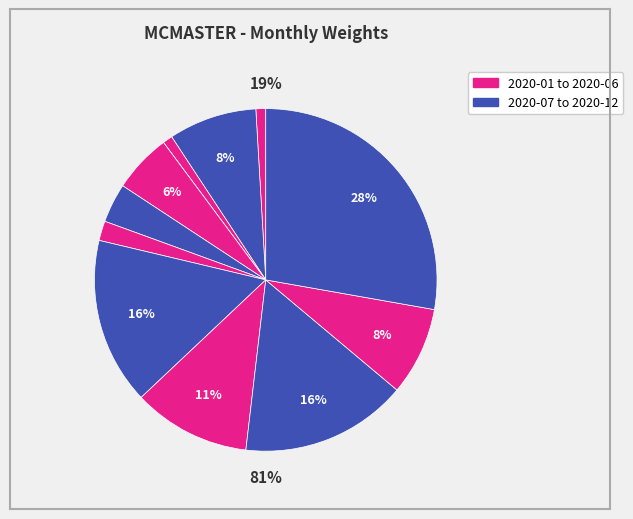

Is it true that 2020-01 is 1% of the pie?

True